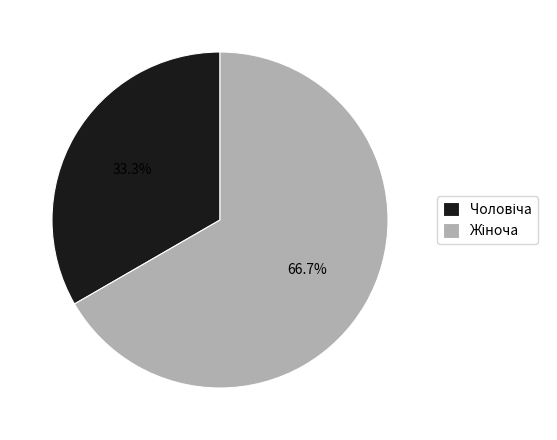

Is there any slice that represents more than half of the pie?

Yes